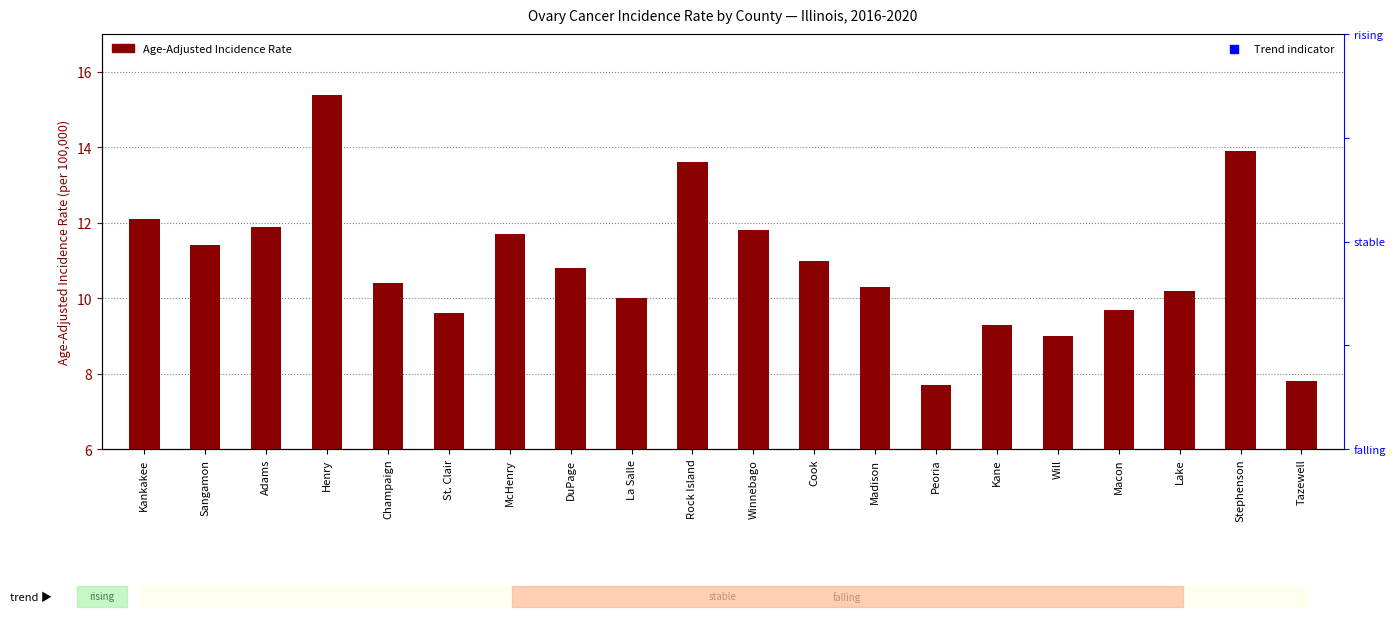

Which series reaches the minimum Y coordinate?

Age-Adjusted Incidence Rate